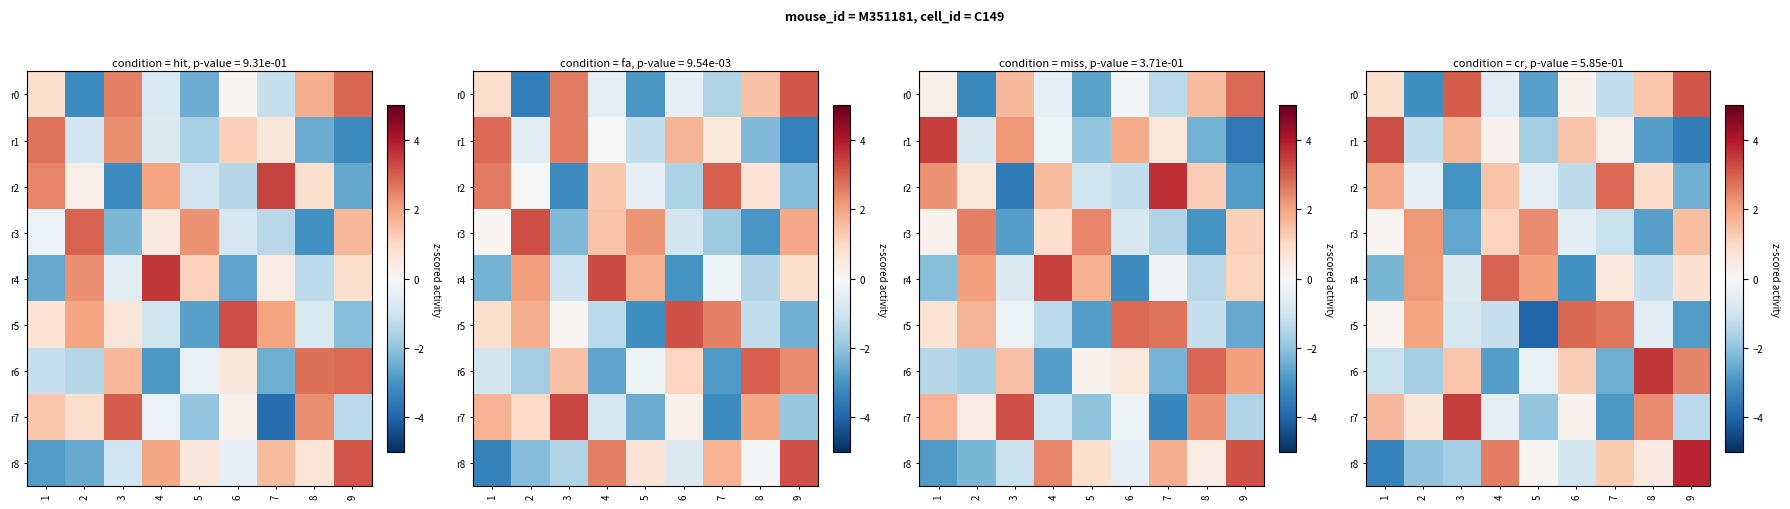

What is the approximate value of row_1 at 7?

0.3